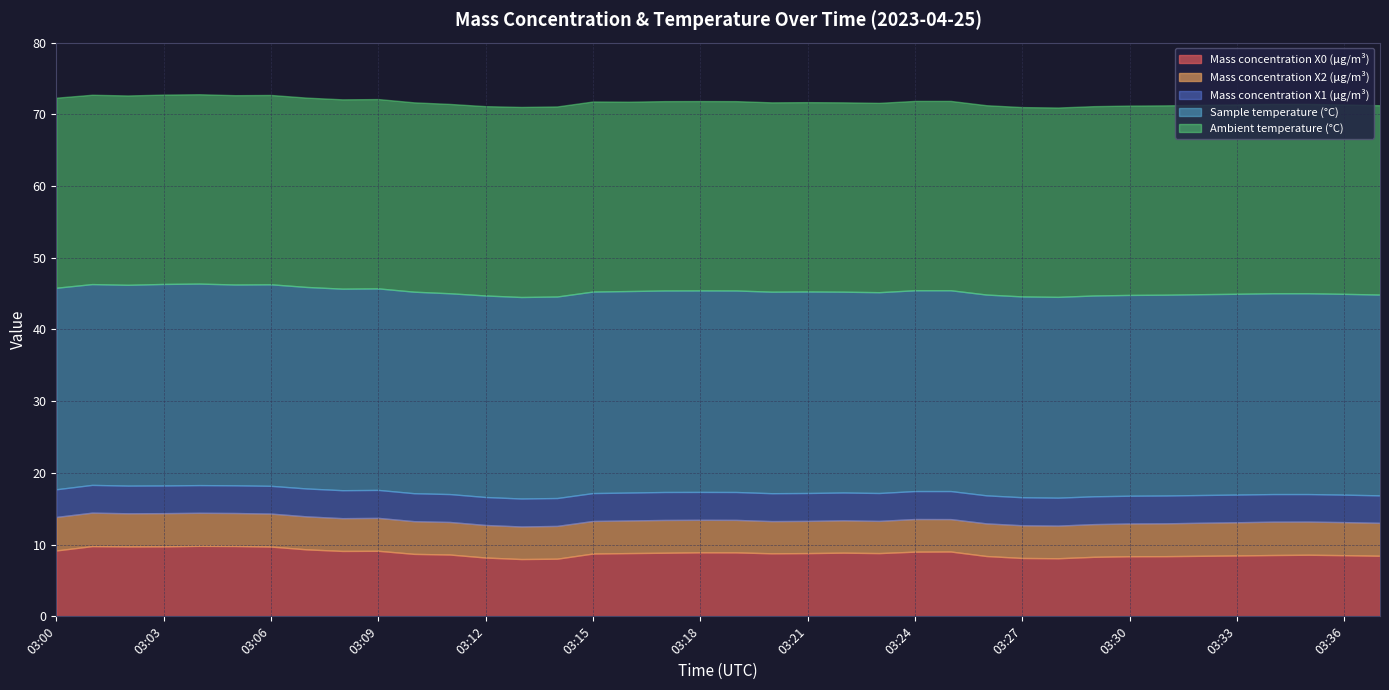

What is the value of the Mass concentration X1 (μg/m³) point at the 21st from the left?

3.9